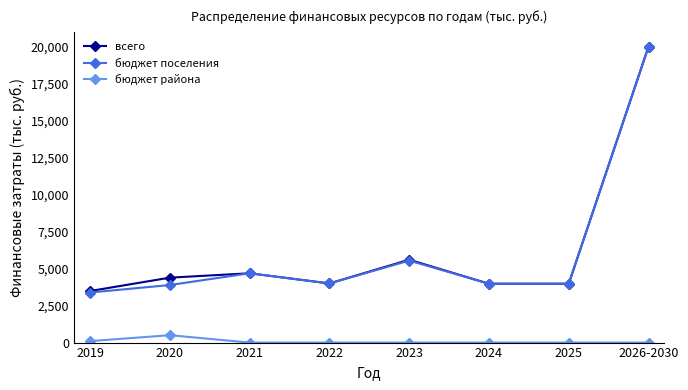

What is the value of the бюджет района point at the 1st from the left?

99.8